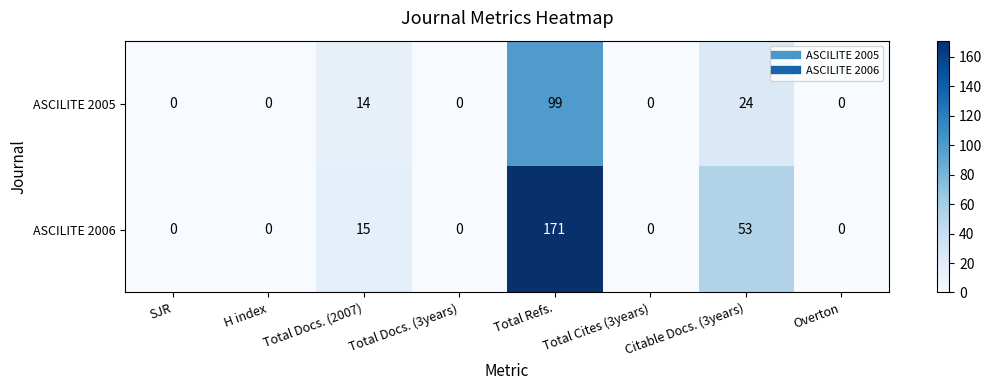

Which series changed the most between Total Refs. and Citable Docs. (3years)?

ASCILITE 2006